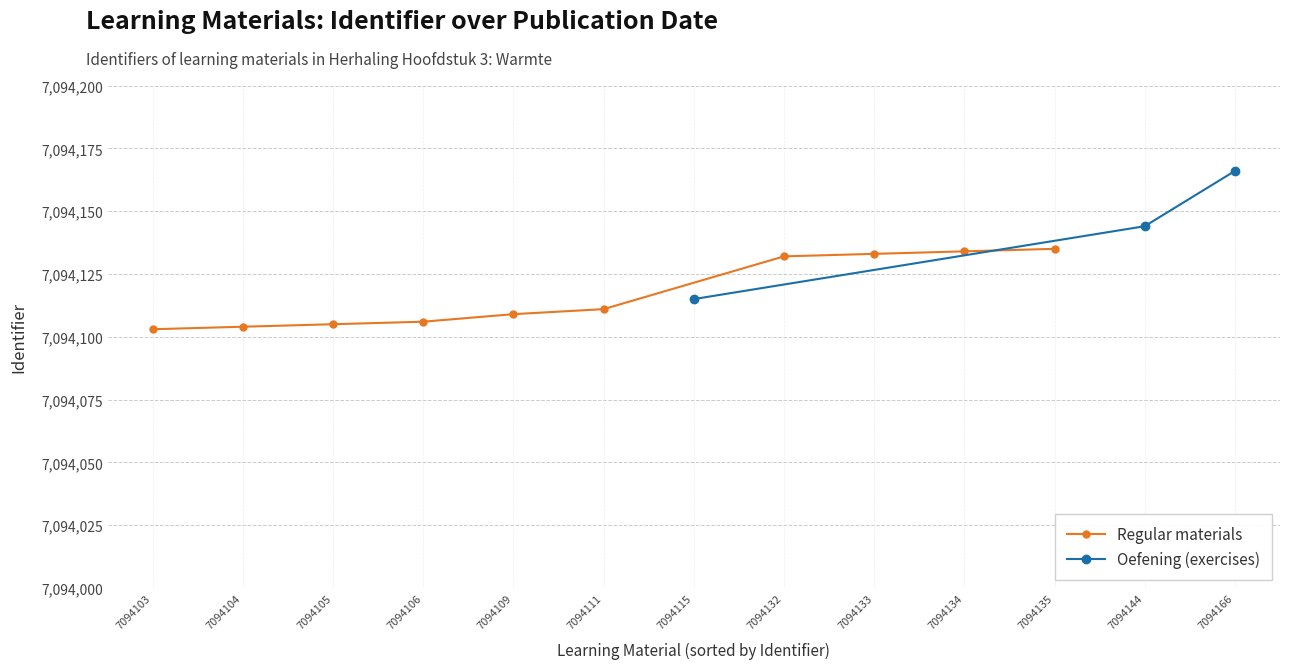

True or false: Regular materials has a value of 7094109 at 7094109.

True